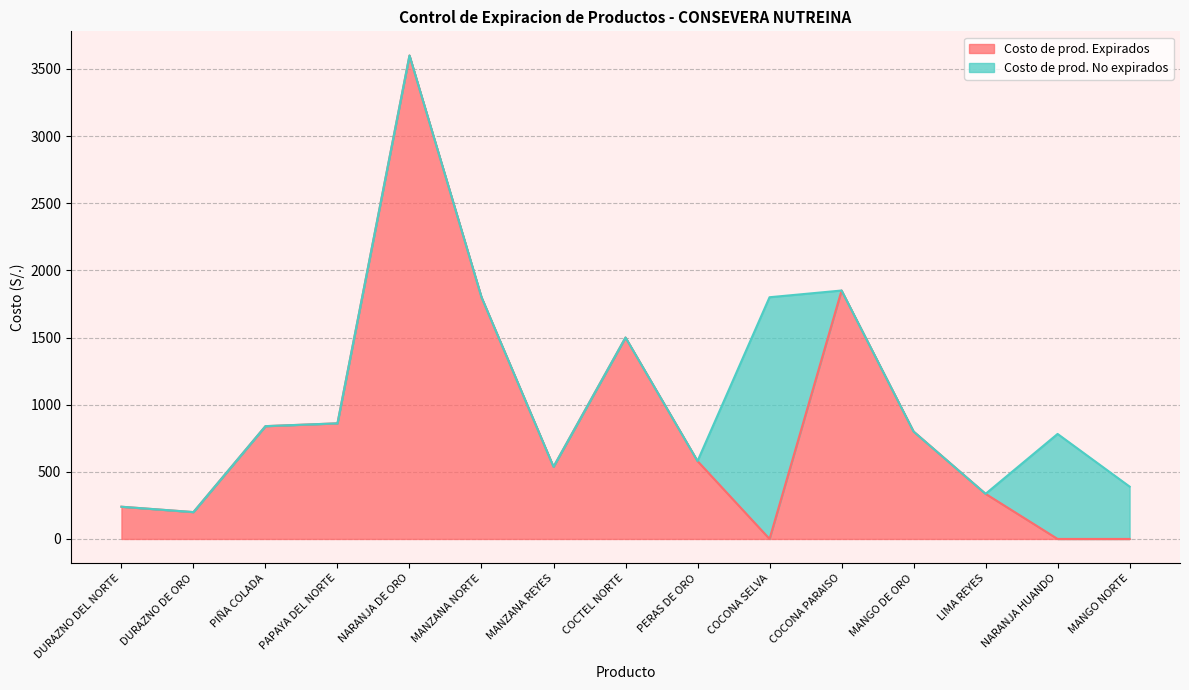

Does the chart have visible grid lines?

Yes